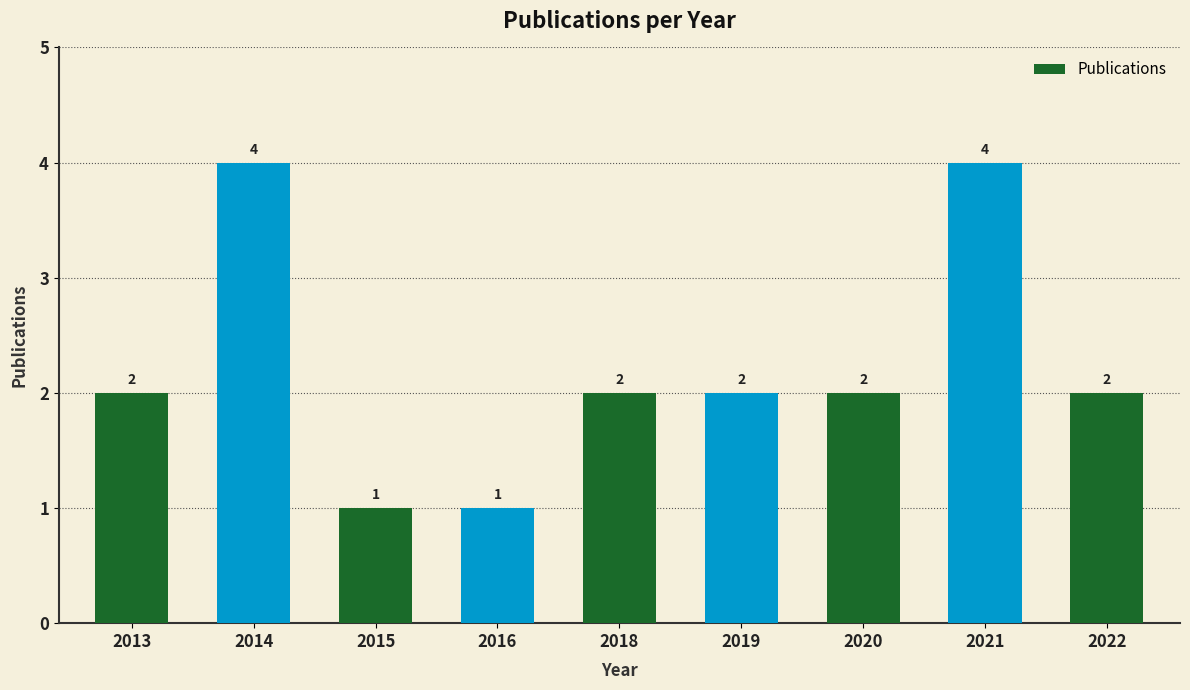

What is the sum of the values at 2013 and 2016?

3